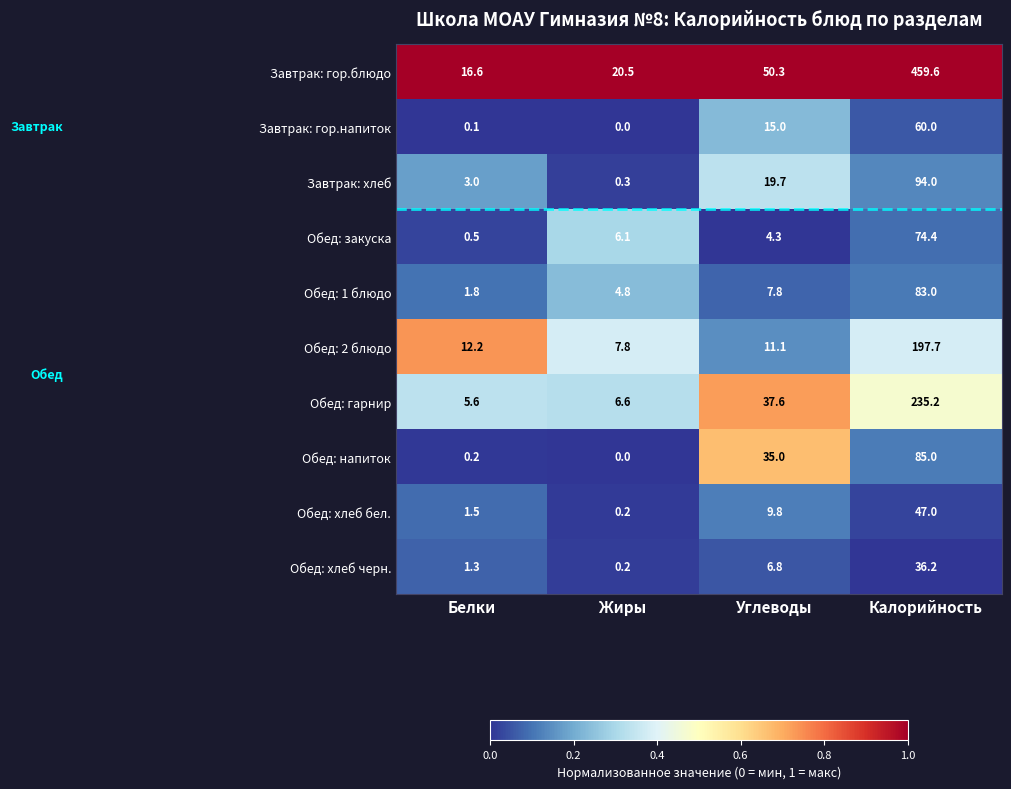

What is the total value across all series at Жиры?

46.5